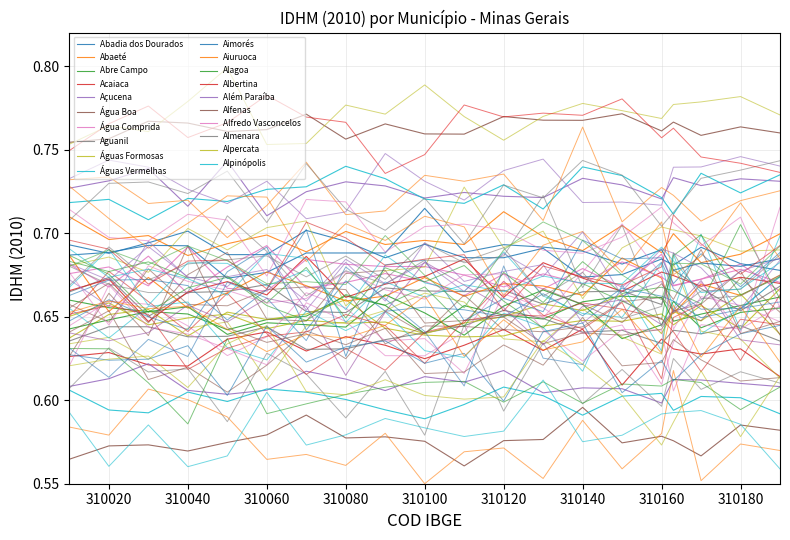

Where is the first local maximum?

Abaeté